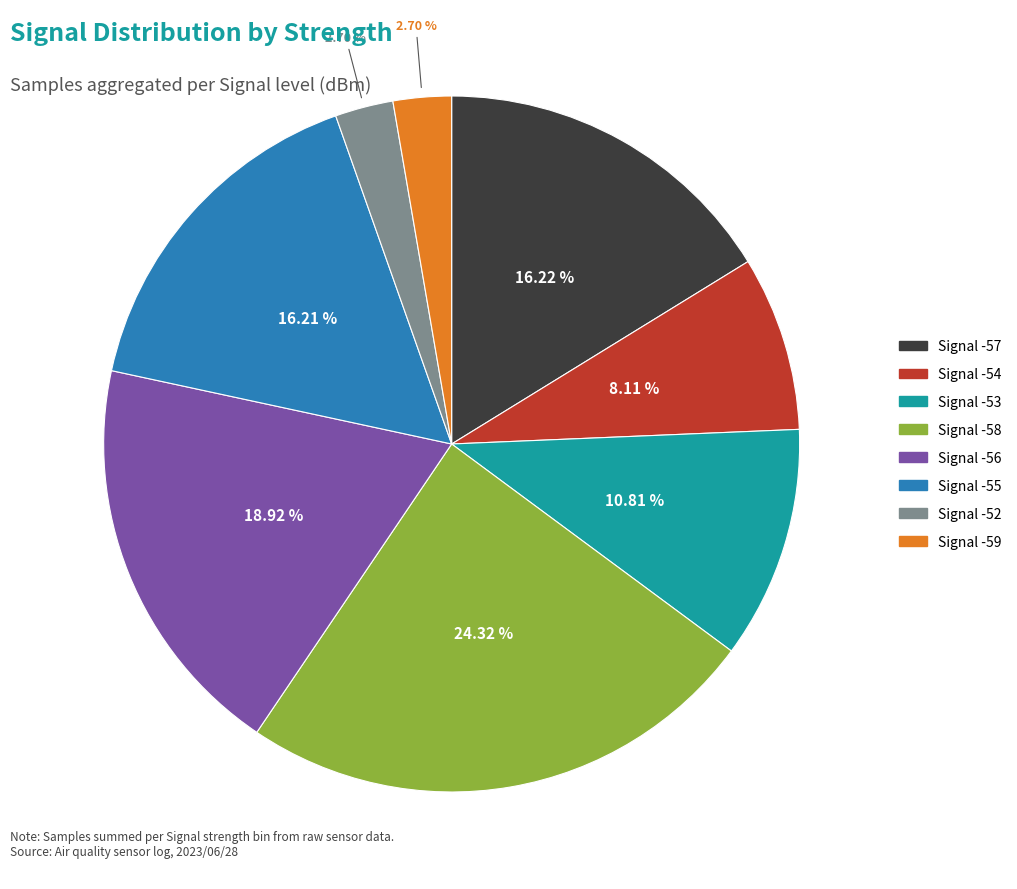

Is there a majority slice in this chart?

No